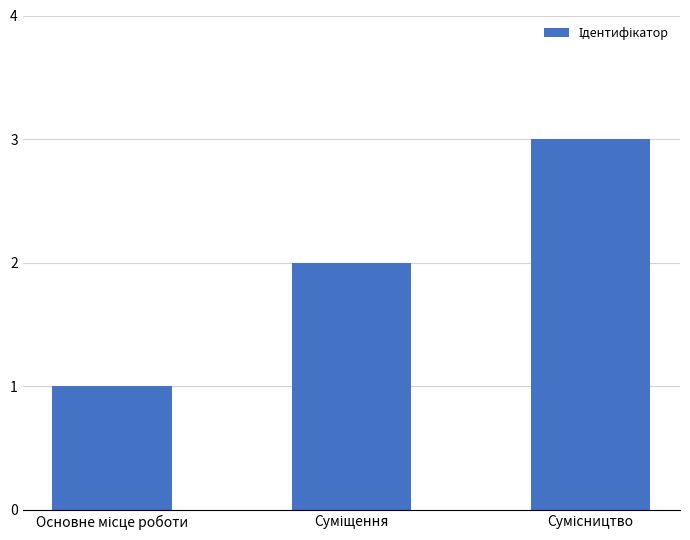

What is the greatest value displayed?

3